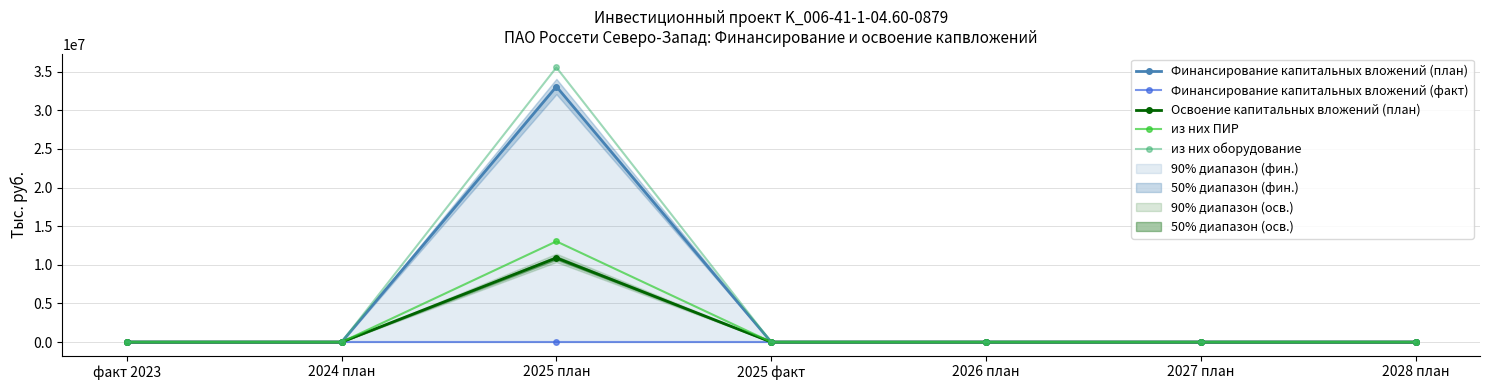

True or false: Освоение капитальных вложений (план) and из них оборудование intersect in this chart.

False